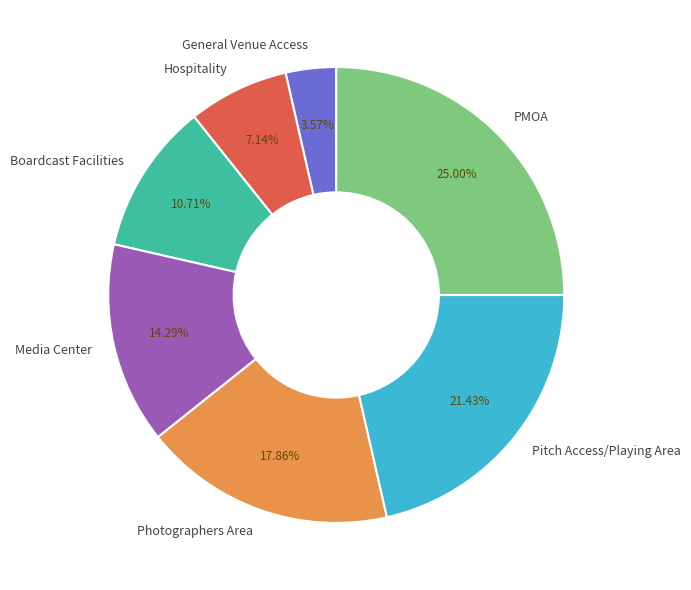

What percentage is NOT represented by Pitch Access/Playing Area?

78.6%